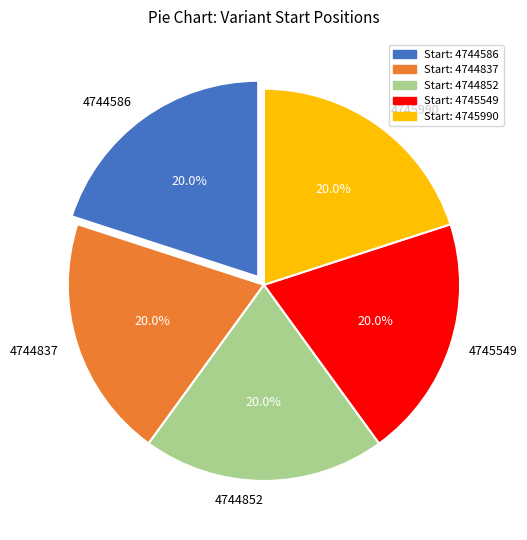

What percentage is NOT represented by 4744586?

80.0%